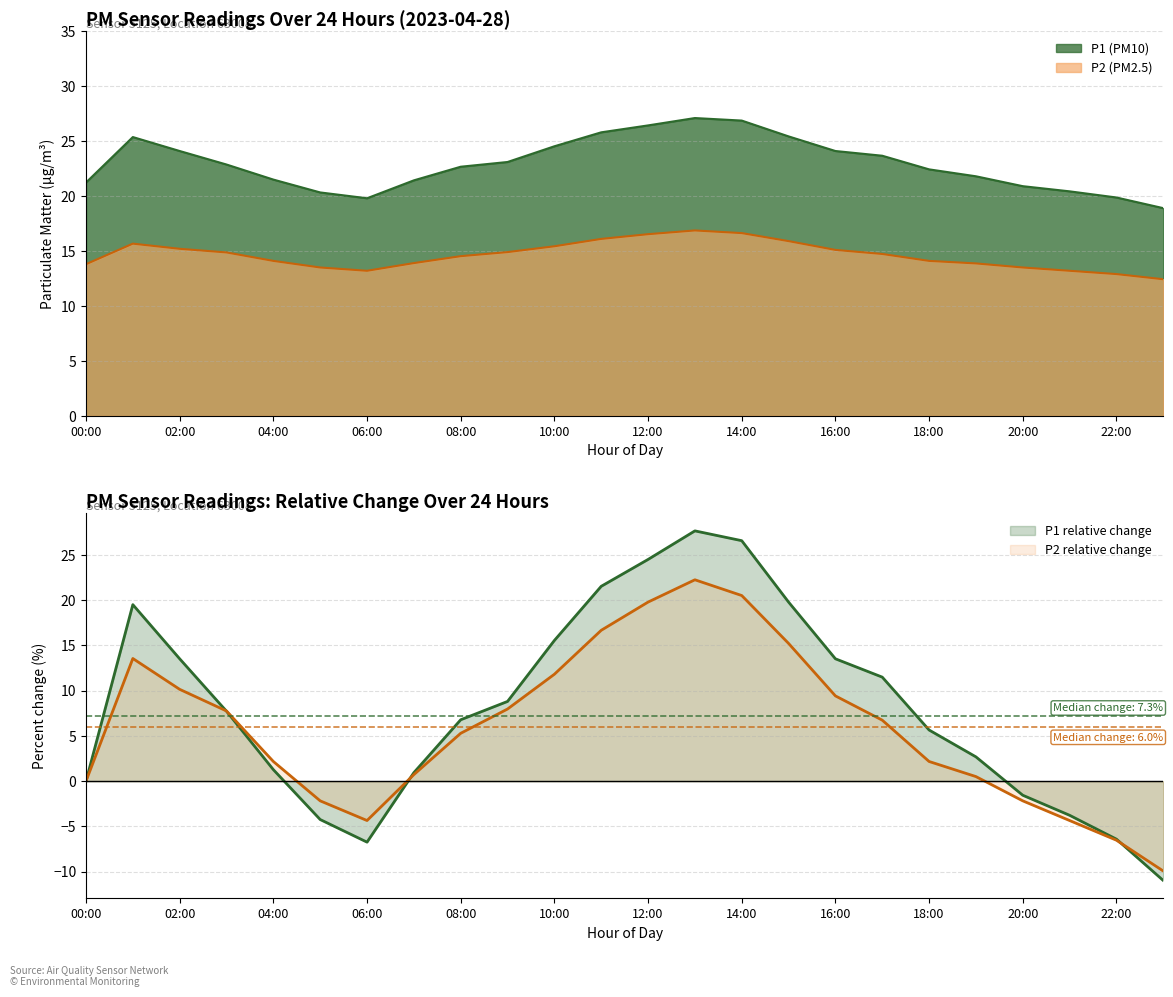

What is the maximum value shown in the chart?

27.1